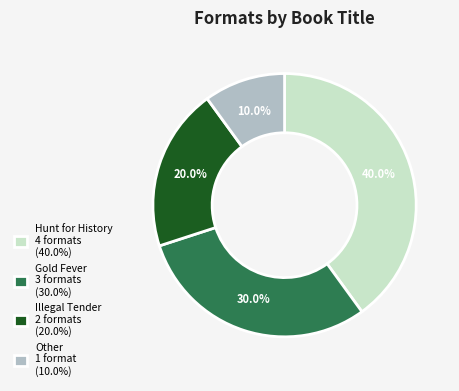

Does any single category account for the majority?

No